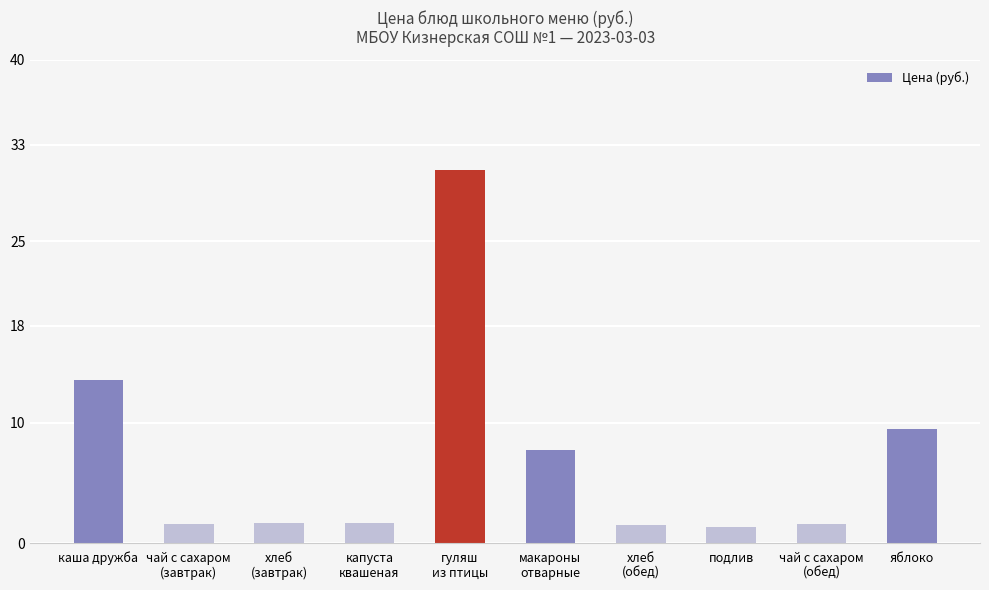

The chart shows a value of 3.6 at яблоко. True or false?

False